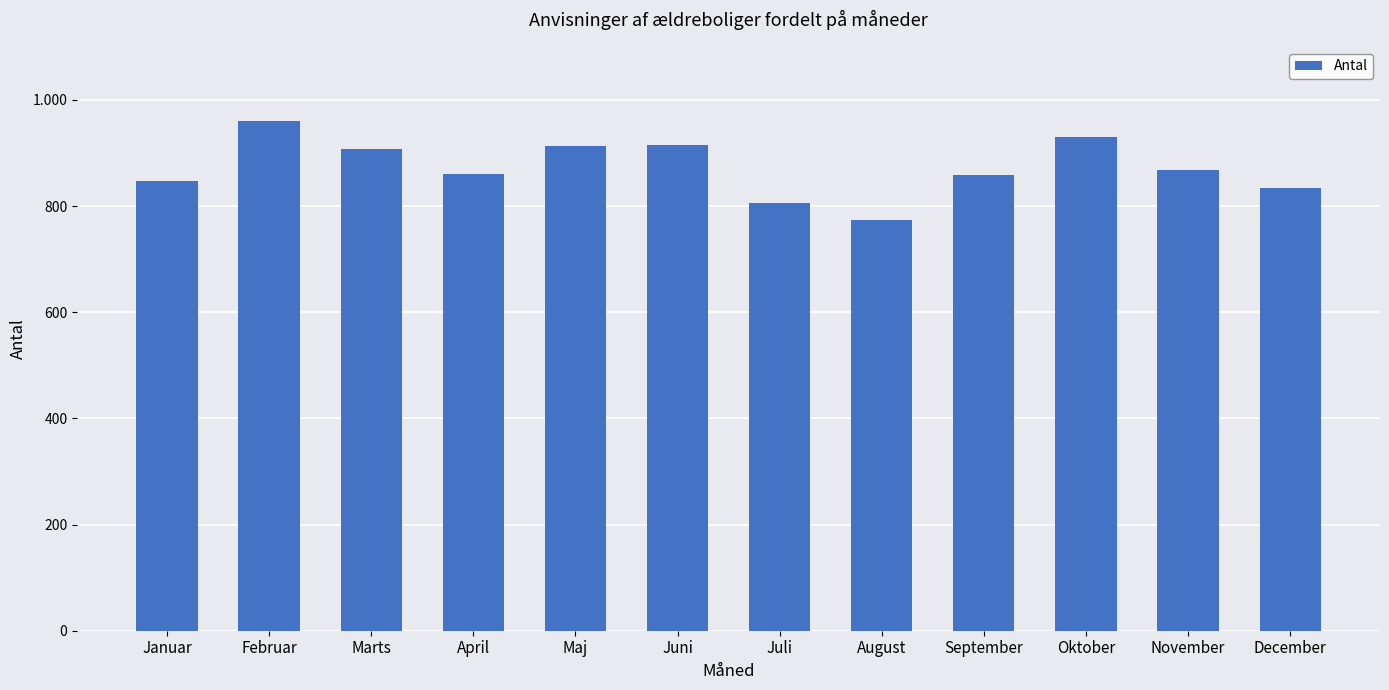

Are the bars horizontal?

No